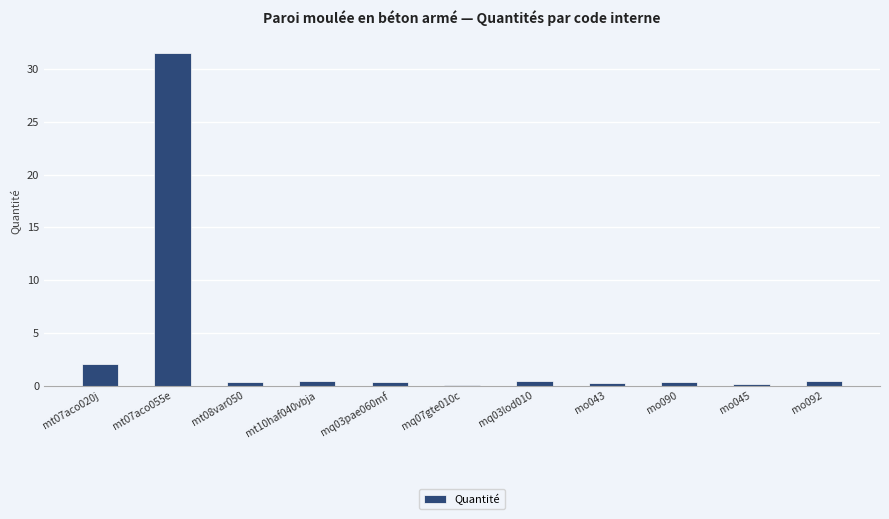

What is the approximate value at mo045?

0.1